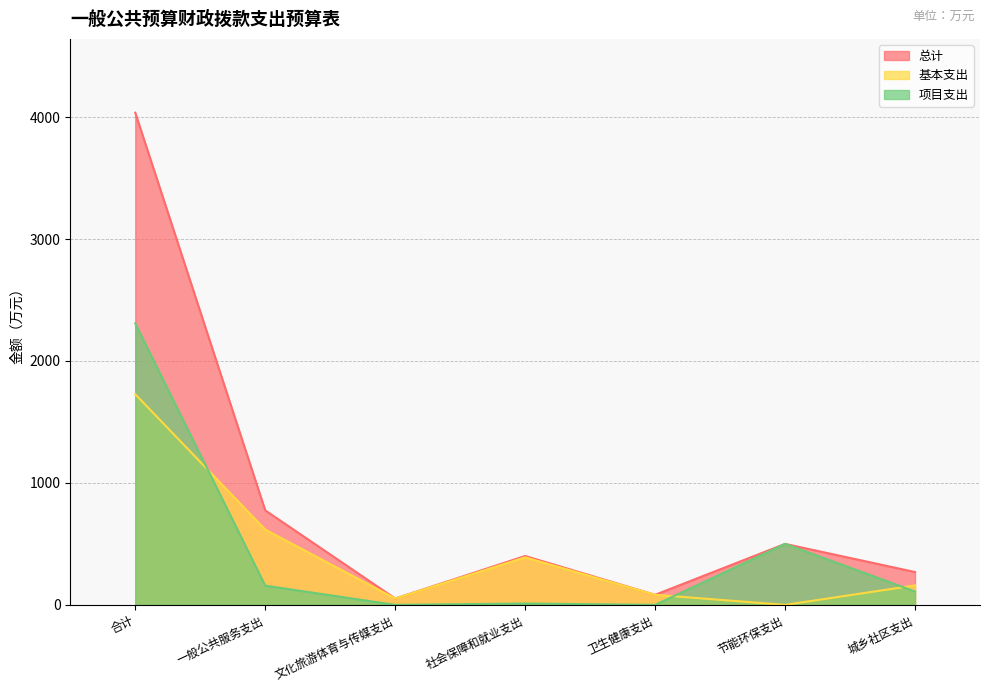

What is the label of the 3rd point from the right?

卫生健康支出